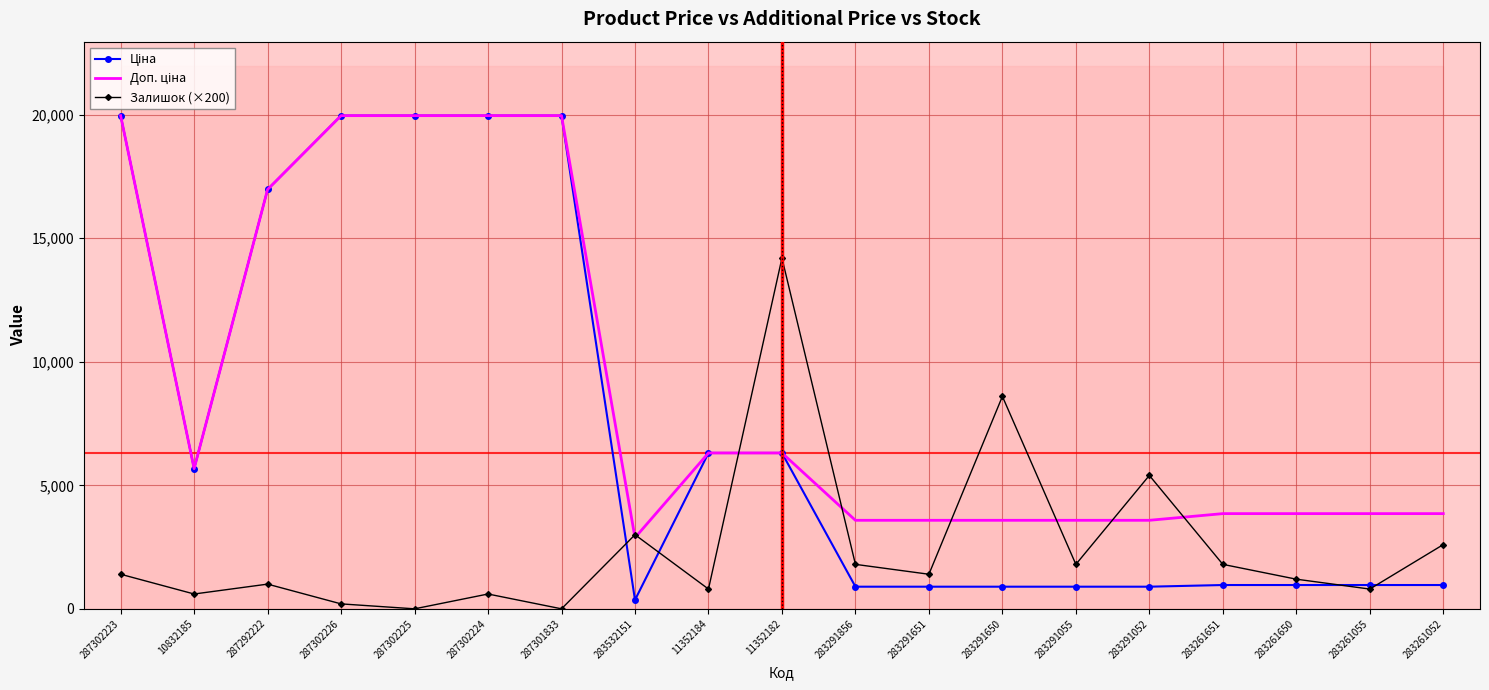

How many interior local valleys does the Ціна series have?

2